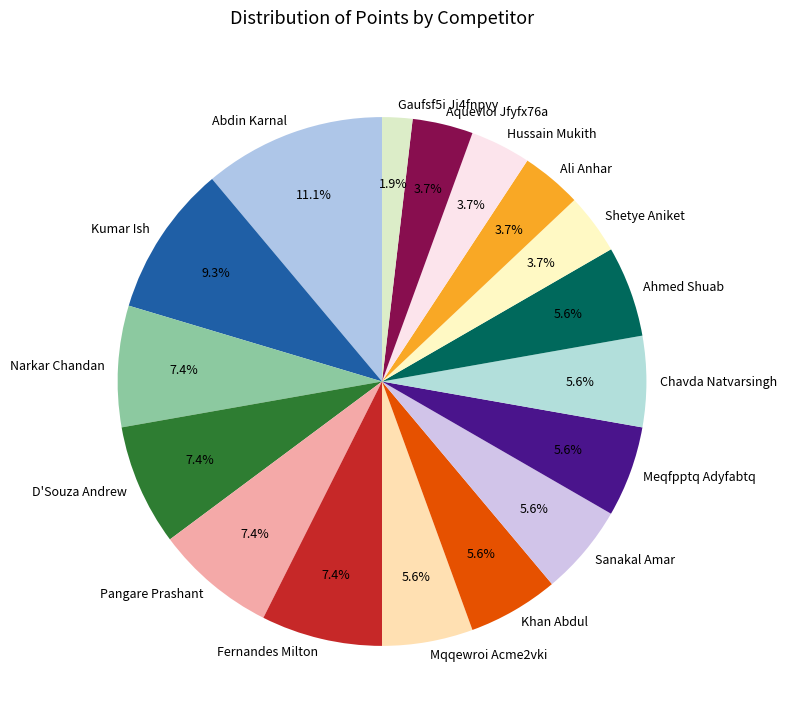

Count the number of slices in the pie.

17